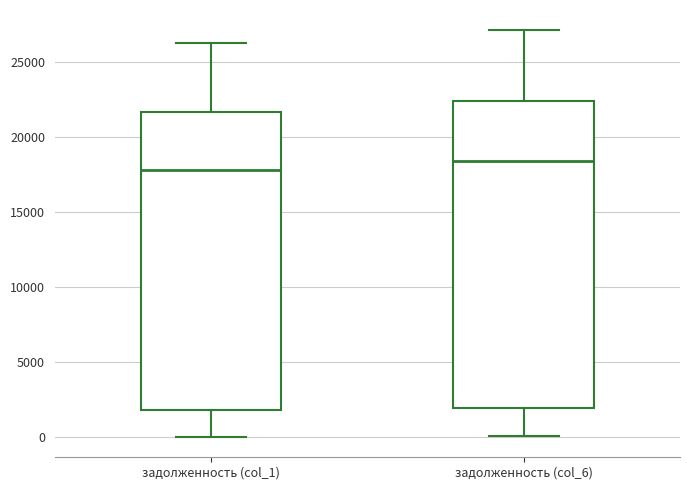

Where is the upper edge of the box for задолженность (col_6) on the y-axis? The values are not printed on the chart, so give them approximately, as read against the axis.

22500